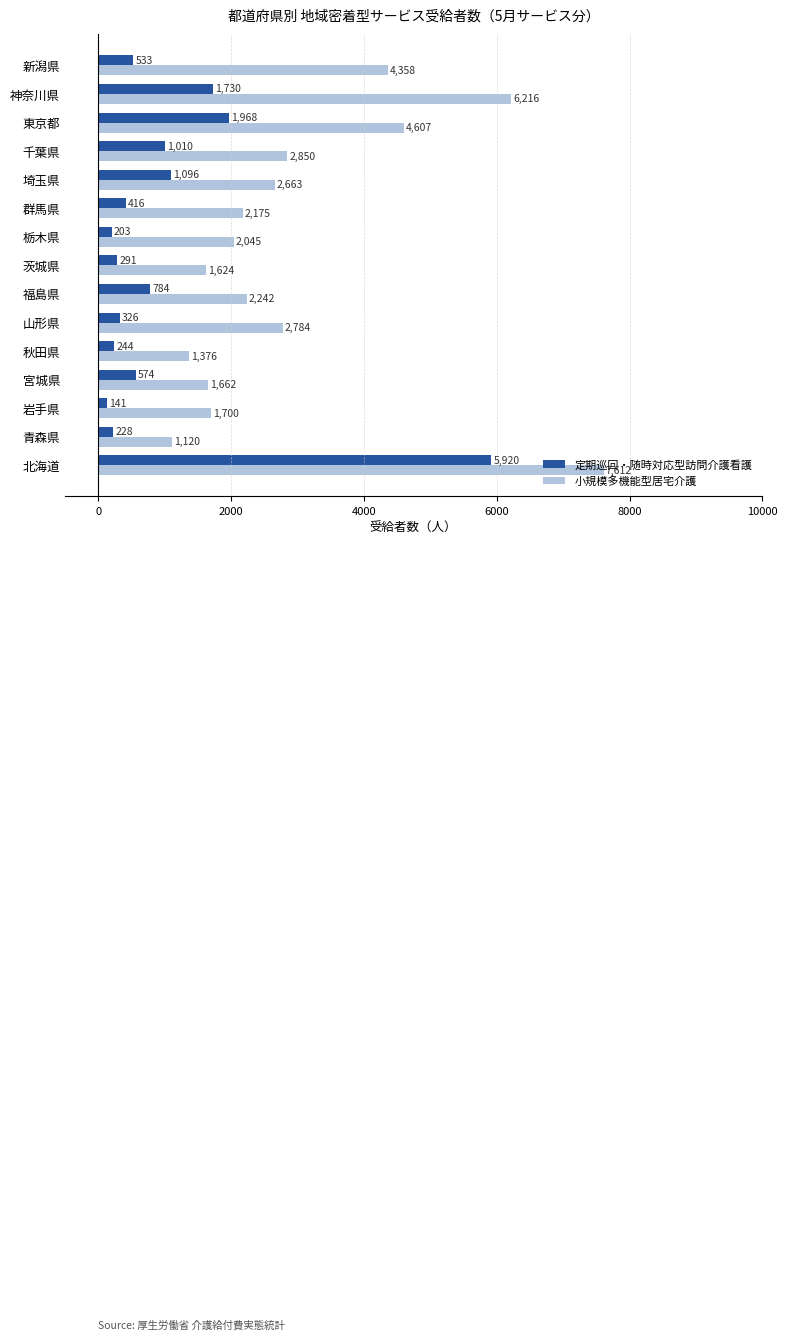

At which label is 定期巡回・随時対応型訪問介護看護 closest to 3030?

東京都